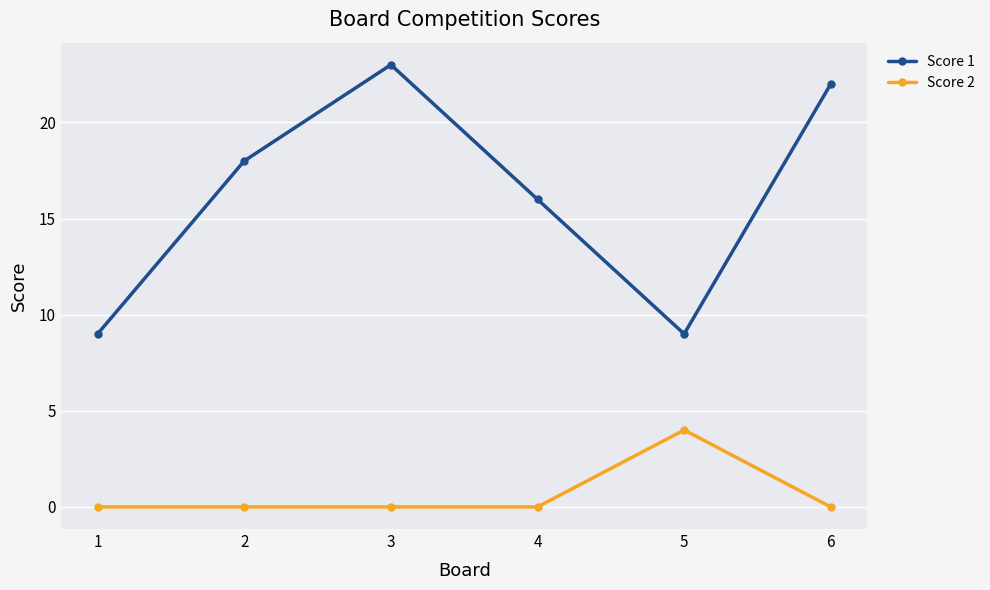

The Score 2 series shows 1 at 2. True or false?

False